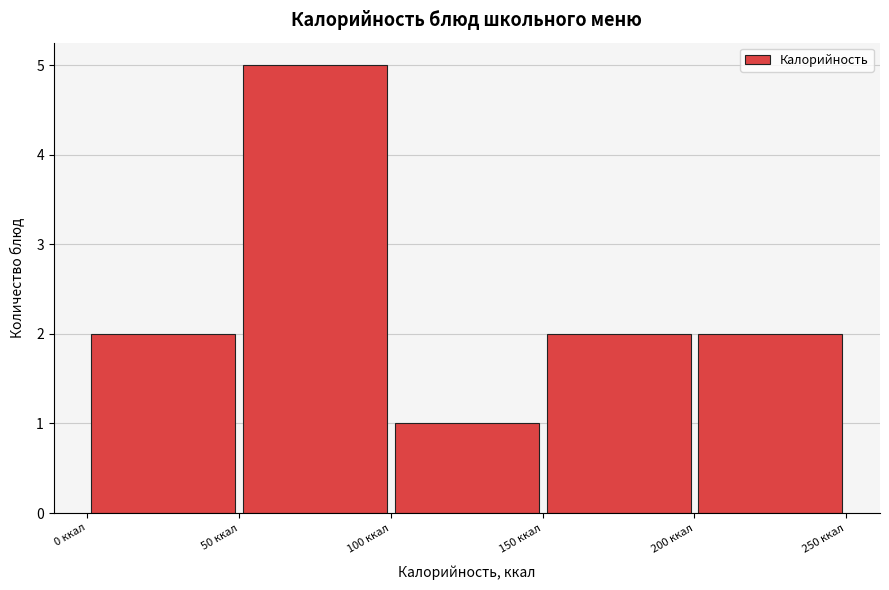

Reading left to right, list every bar in this chart as the range it spans on the x-axis followed by its height. The values are not printed on the chart, so give them approximately, as read against the axis.

0 to 50: 2
50 to 100: 5
100 to 150: 1
150 to 200: 2
200 to 250: 2